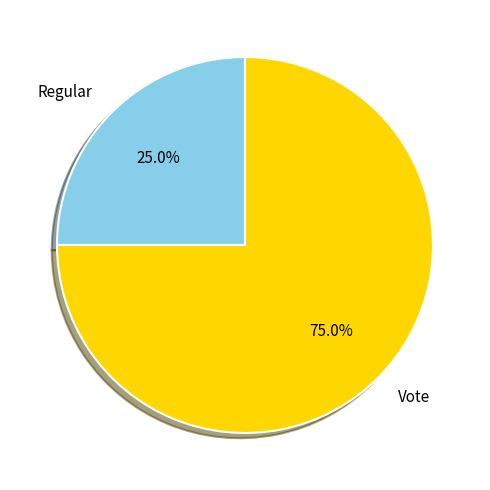

Is Regular the majority of the pie?

No